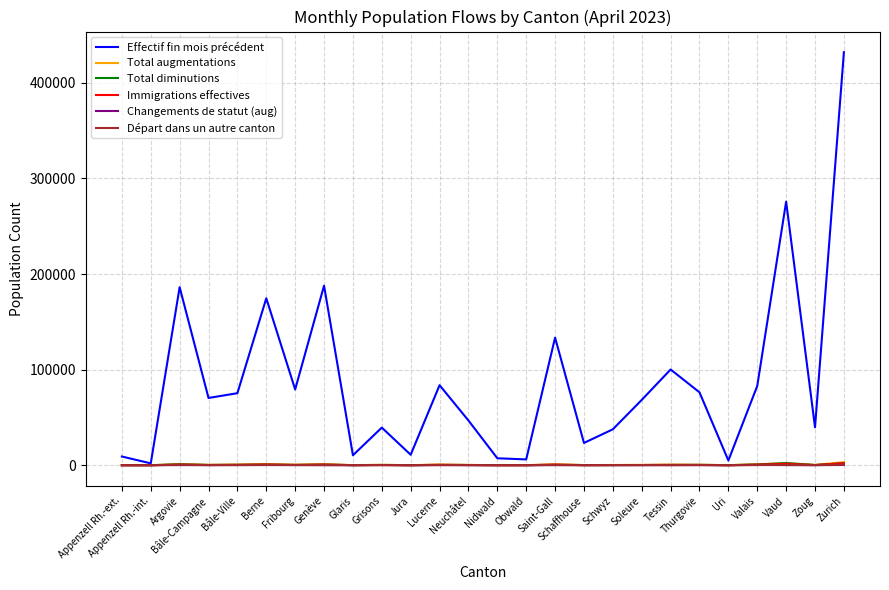

Which series has the largest total across all categories?

Effectif fin mois précédent